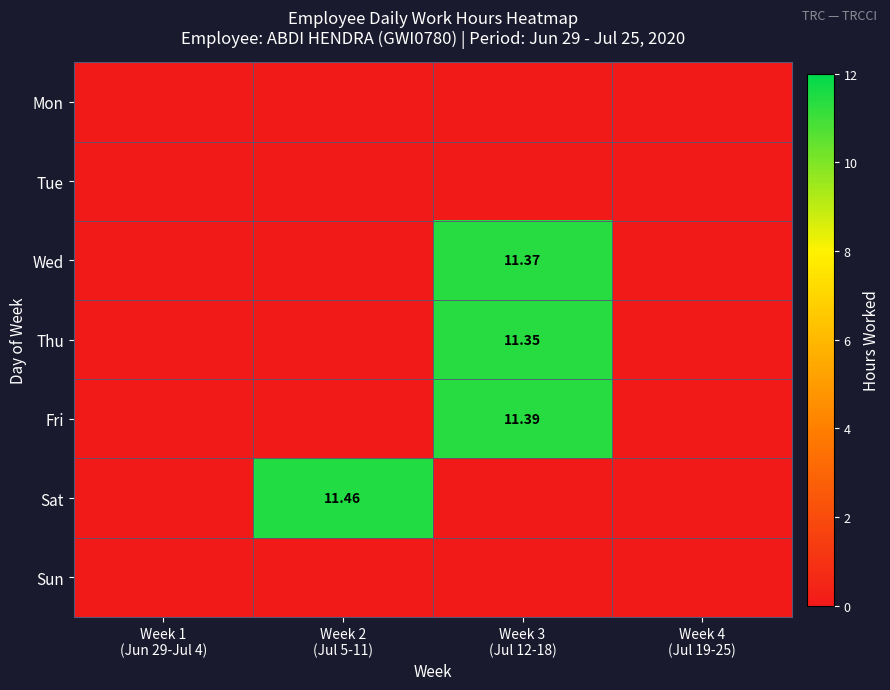

Which has a higher value, Week 3
(Jul 12-18) or Week 1
(Jun 29-Jul 4)?

Week 3
(Jul 12-18)